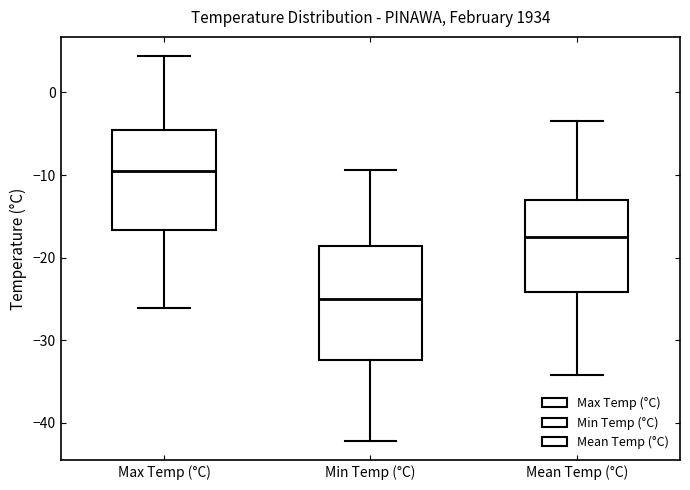

Reading left to right, transcribe this box plot: for each box, give where its median line is, the range the box spans, and where its two whiskers end, as read against the y-axis. The values are not printed on the chart, so give them approximately, as read against the axis.

Max Temp (°C): median -9, box -17 to -5, whiskers -26 to 4
Min Temp (°C): median -25, box -32 to -19, whiskers -42 to -9
Mean Temp (°C): median -18, box -24 to -13, whiskers -34 to -3